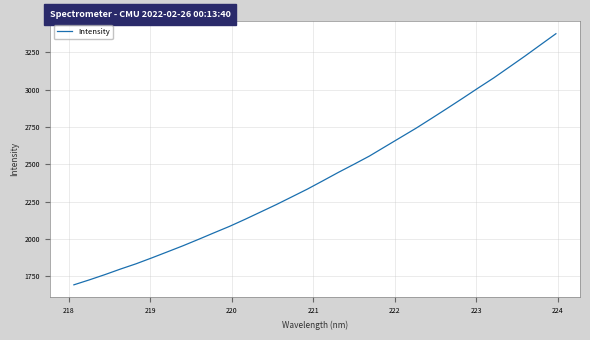

What is the difference between the maximum and minimum values?

1680.4